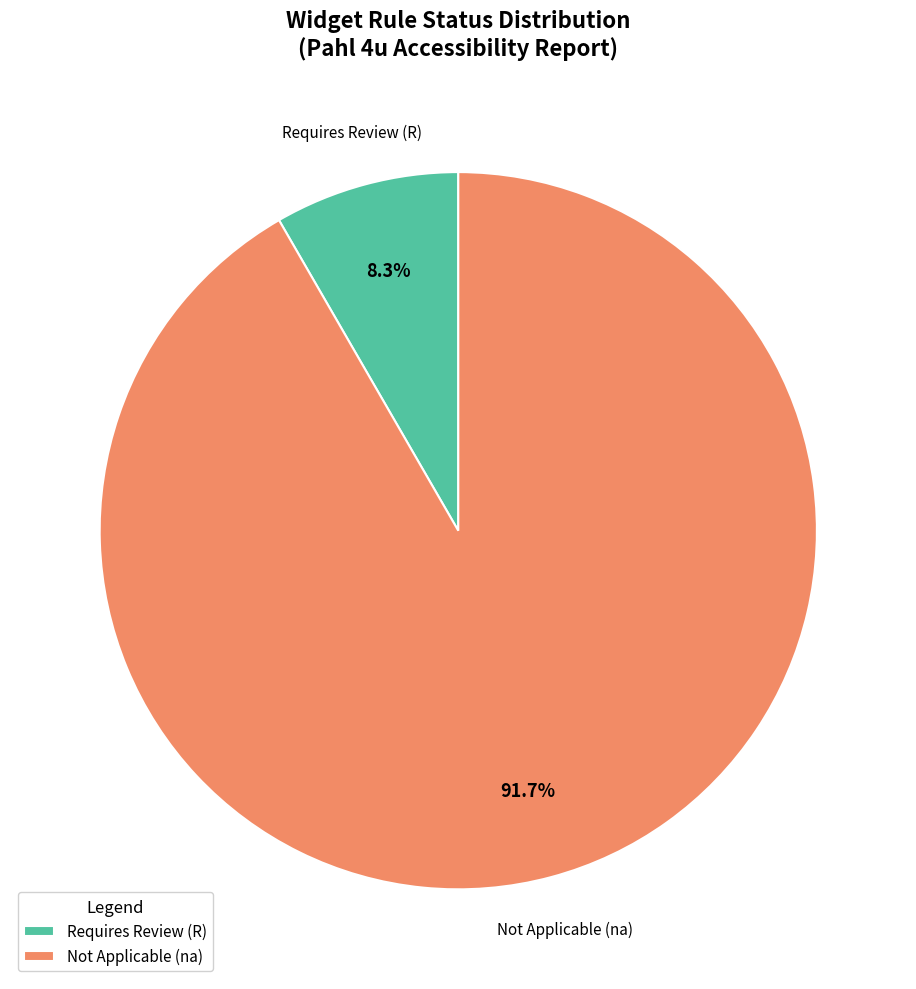

What is the largest slice in the pie chart?

Not Applicable (na)